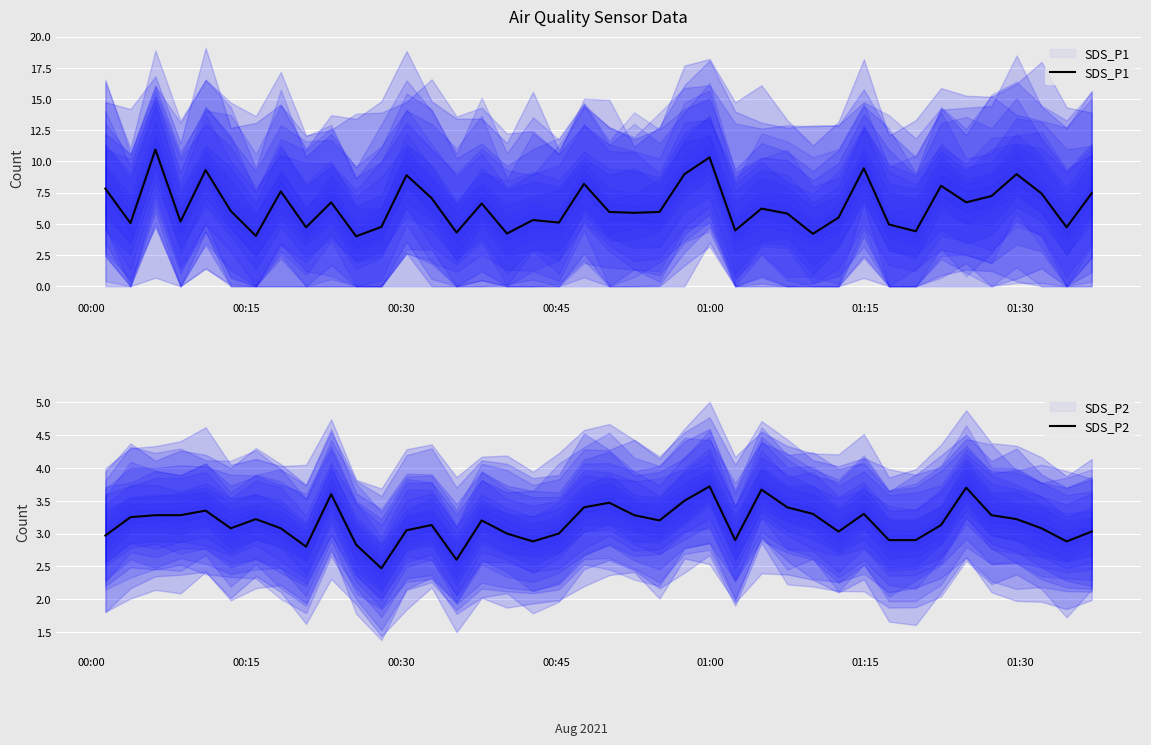

True or false: SDS_P1 and SDS_P2 cross at least once.

False